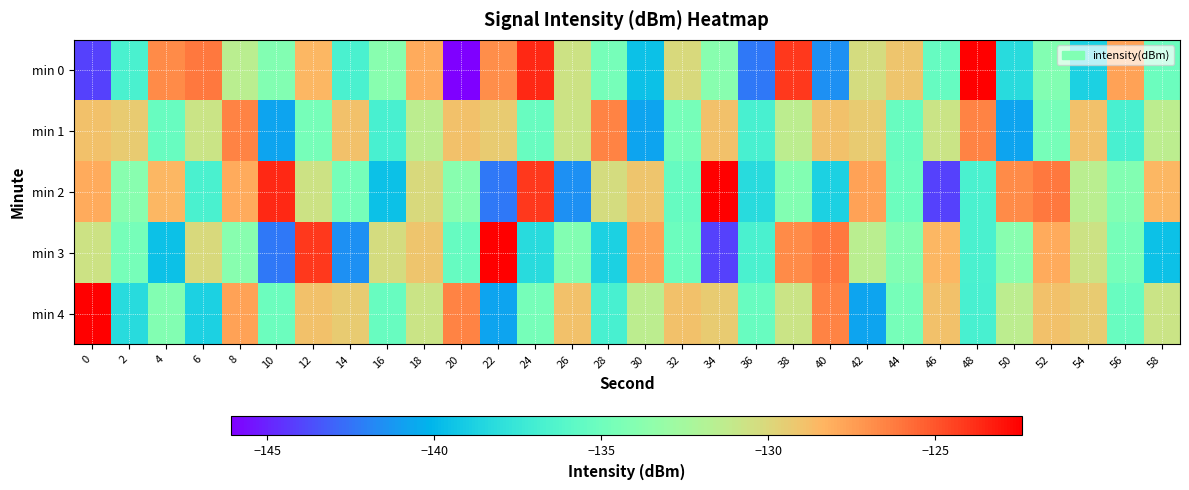

Which series has the widest spread of values?

min 0